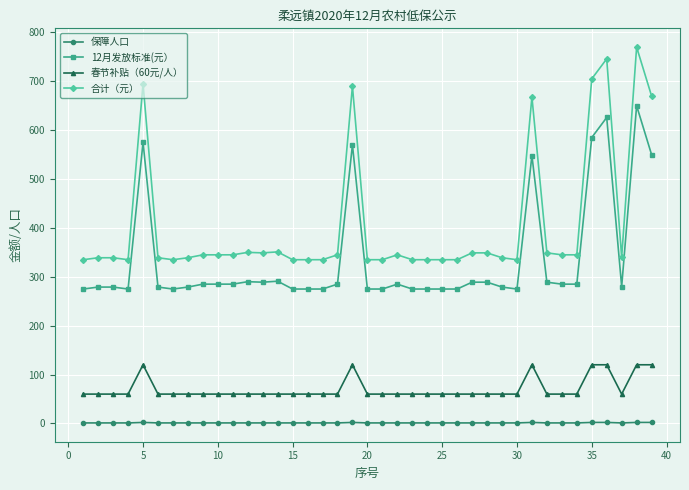

Which series has the largest range (max minus min)?

合计（元）